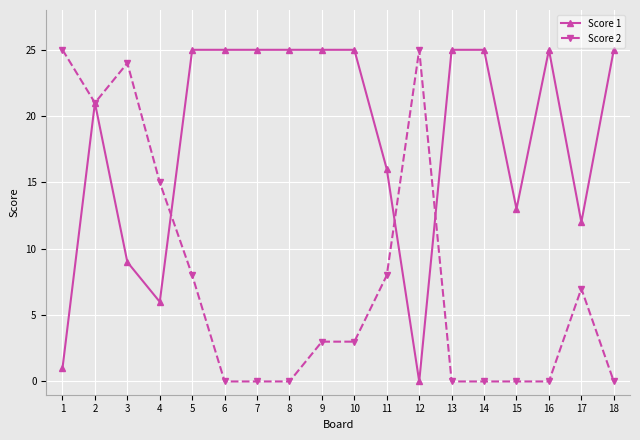

What is the difference between the highest and lowest values at 7?

25